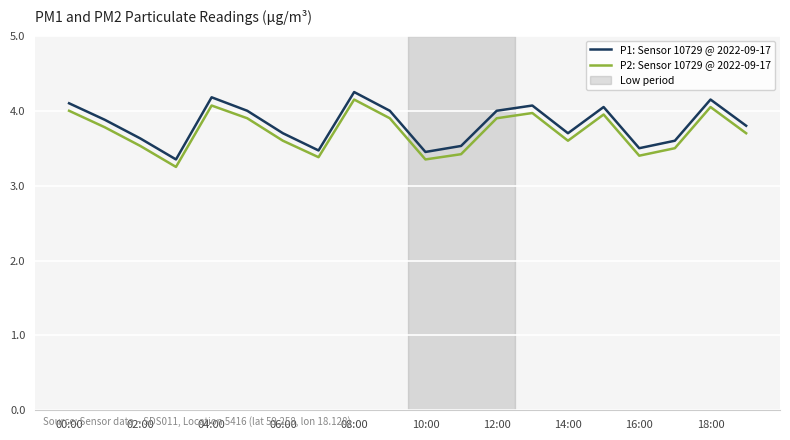

True or false: P1: Sensor 10729 @ 2022-09-17 and P2: Sensor 10729 @ 2022-09-17 cross at least once.

False